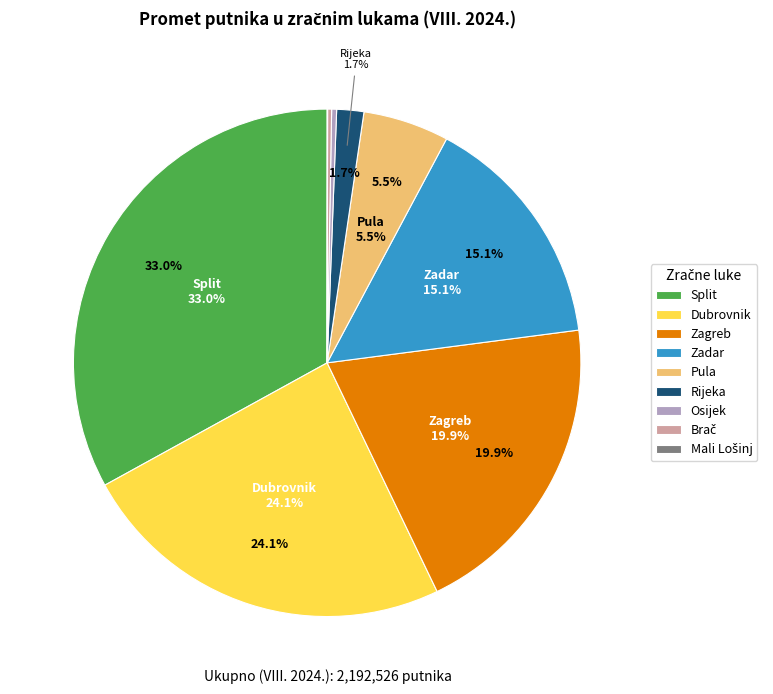

Does Split account for over 50% of the chart?

No